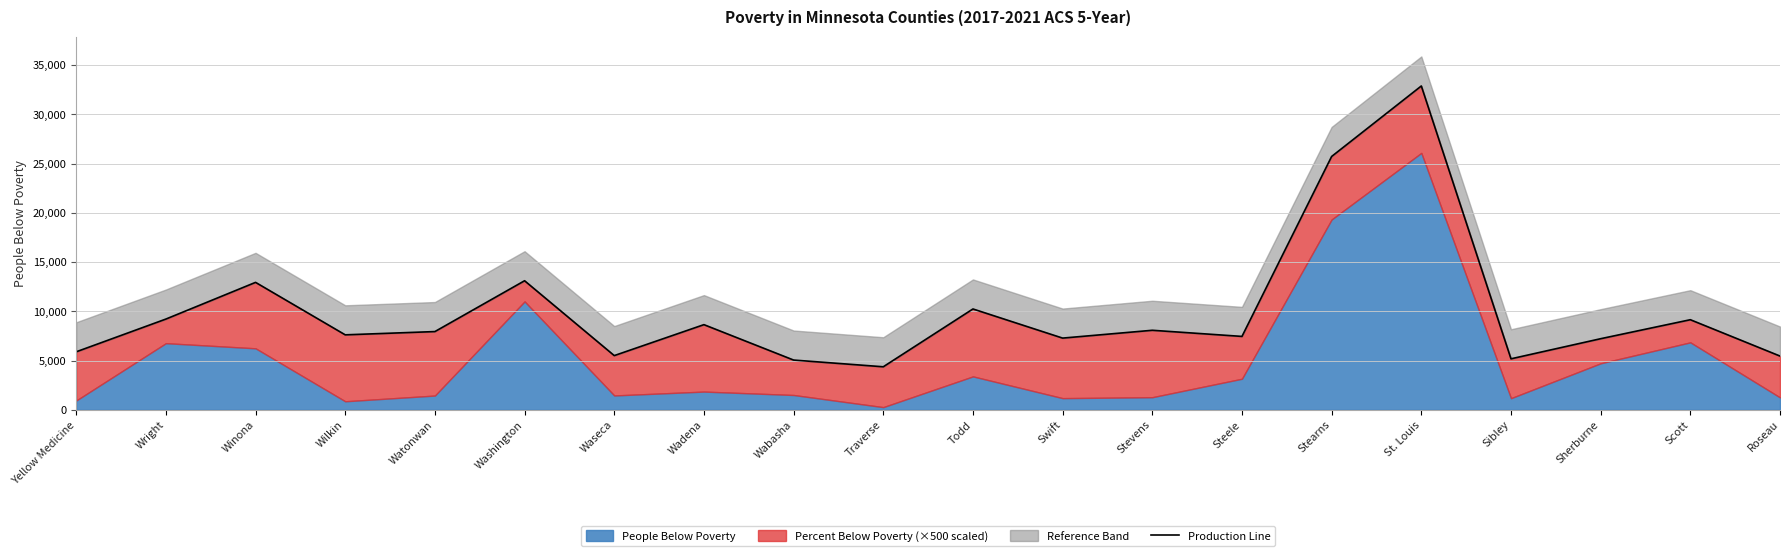

Reading left to right, extract all data points from this chart.

5891	9217	12945	7615	7947	13110	5506	8650	5053	4370	10243	7284	8078	7455	25735	32895	5179	7222	9151	5459